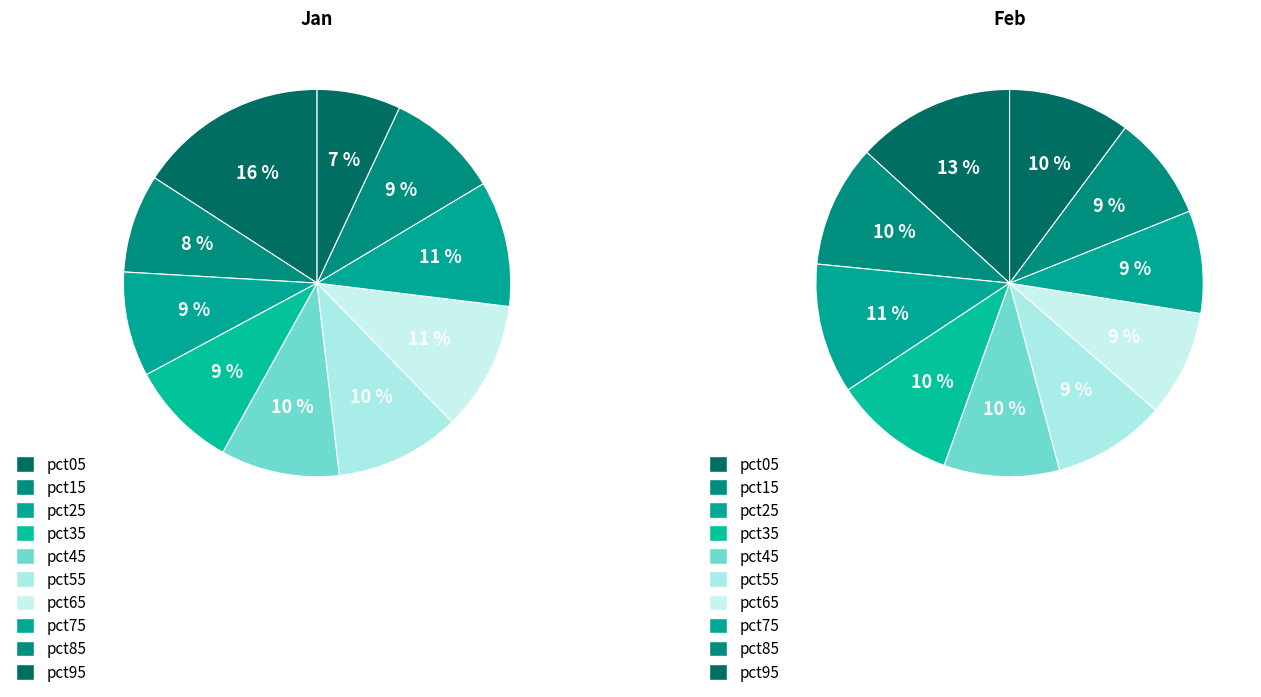

What percentage is the 6 slice, to the nearest percent?

9%